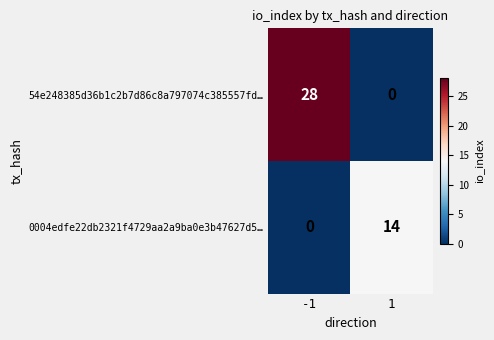

Reading left to right, extract all data points from this chart.

54e248385d36b1c2b7d86c8a797074c385557fd…: -1=28	1=0
0004edfe22db2321f4729aa2a9ba0e3b47627d5…: -1=0	1=14